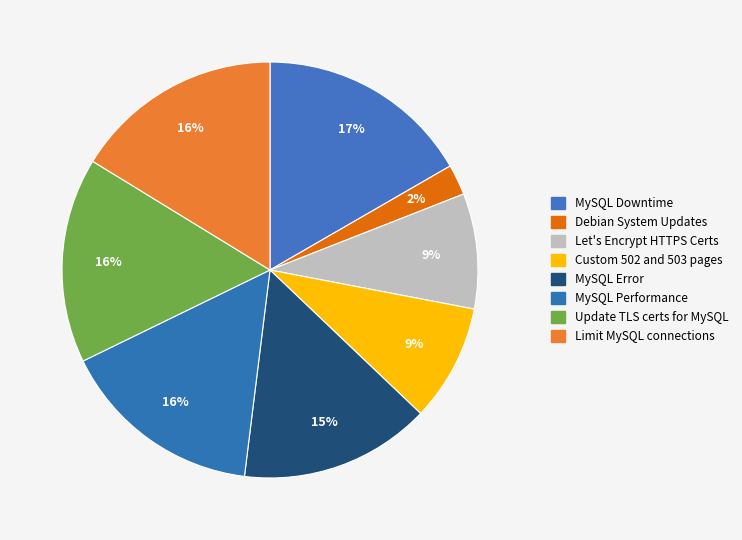

What is the largest slice in the pie chart?

MySQL Downtime